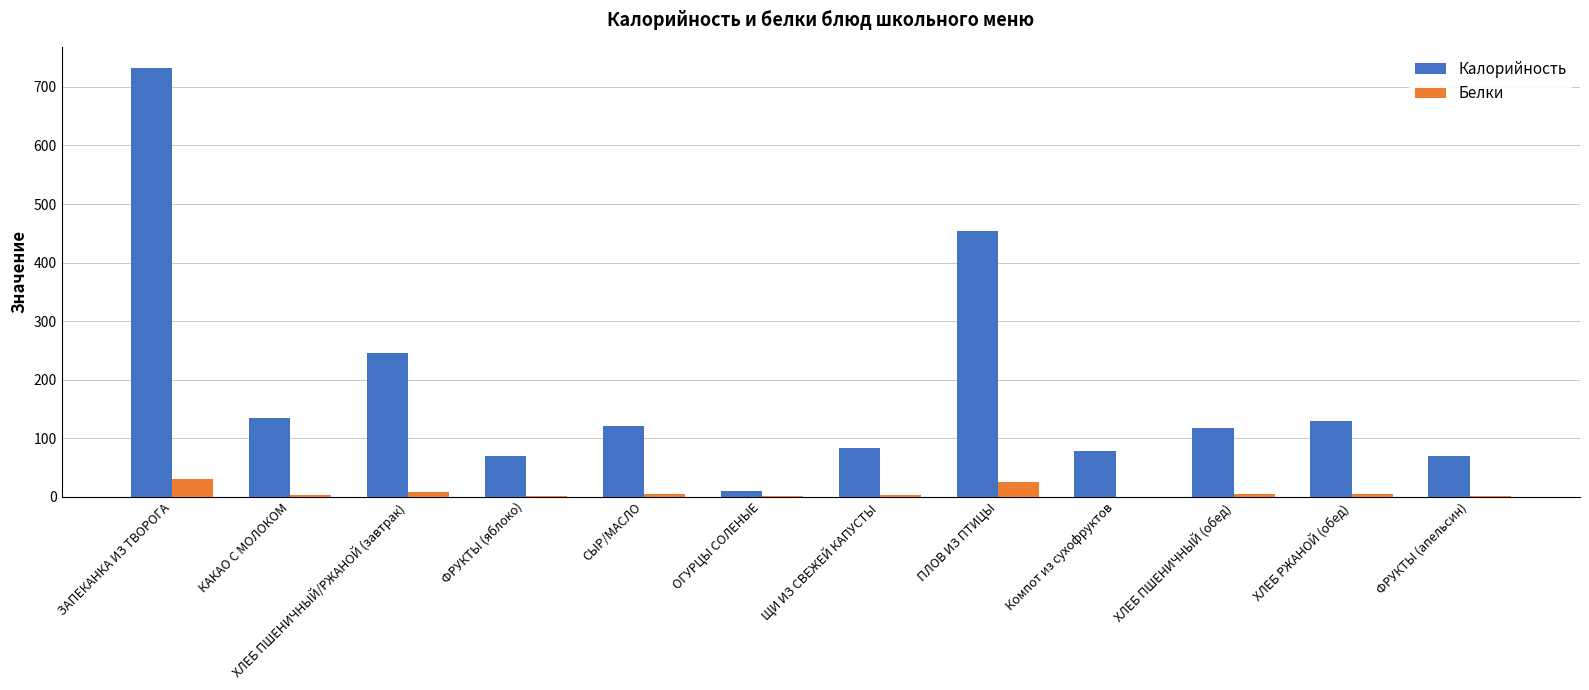

What is the difference between the Калорийность values at ЩИ ИЗ СВЕЖЕЙ КАПУСТЫ and ФРУКТЫ (яблоко)?

13.7